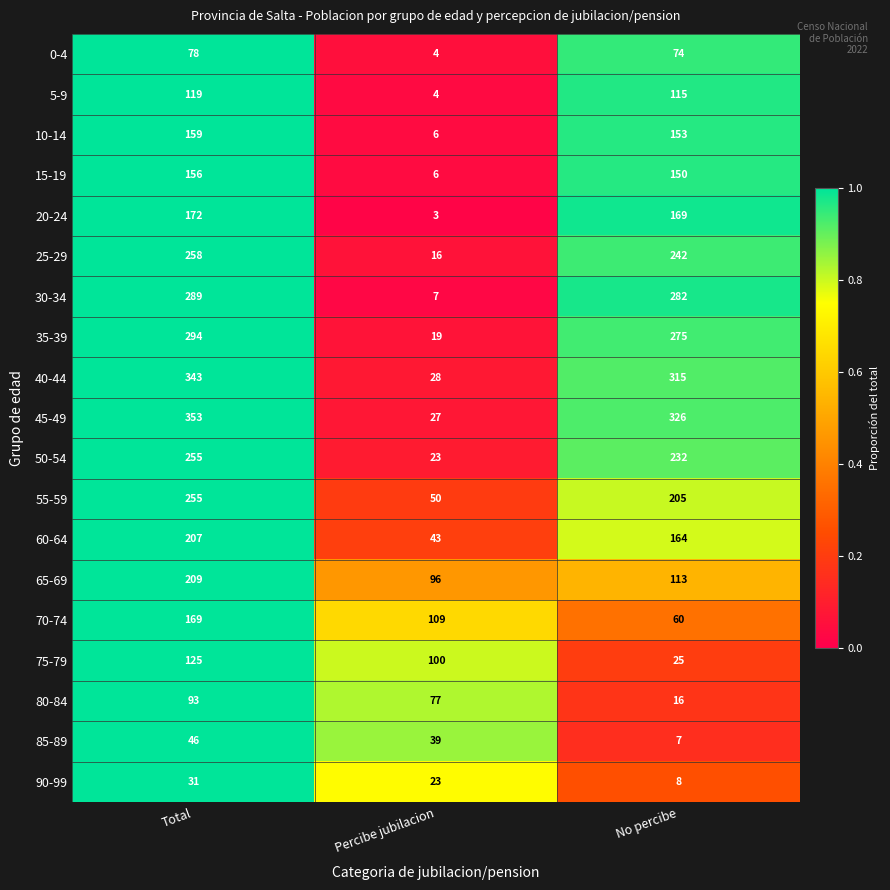

At No percibe, list the series in order from smallest to largest.

85-89, 90-99, 80-84, 75-79, 70-74, 0-4, 65-69, 5-9, 15-19, 10-14, 60-64, 20-24, 55-59, 50-54, 25-29, 35-39, 30-34, 40-44, 45-49